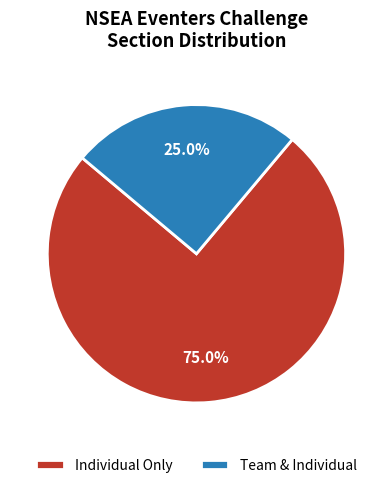

True or false: Individual Only accounts for 65% of the total.

False